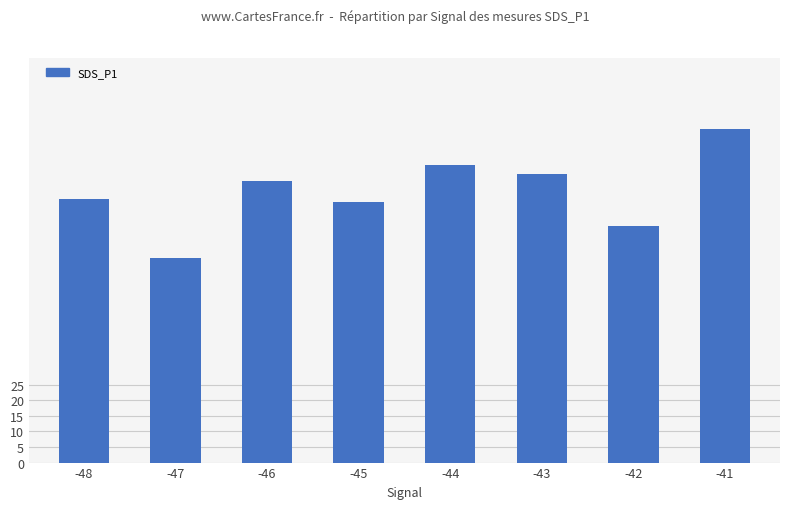

What is the sum of the values at -46 and -43?

183.2